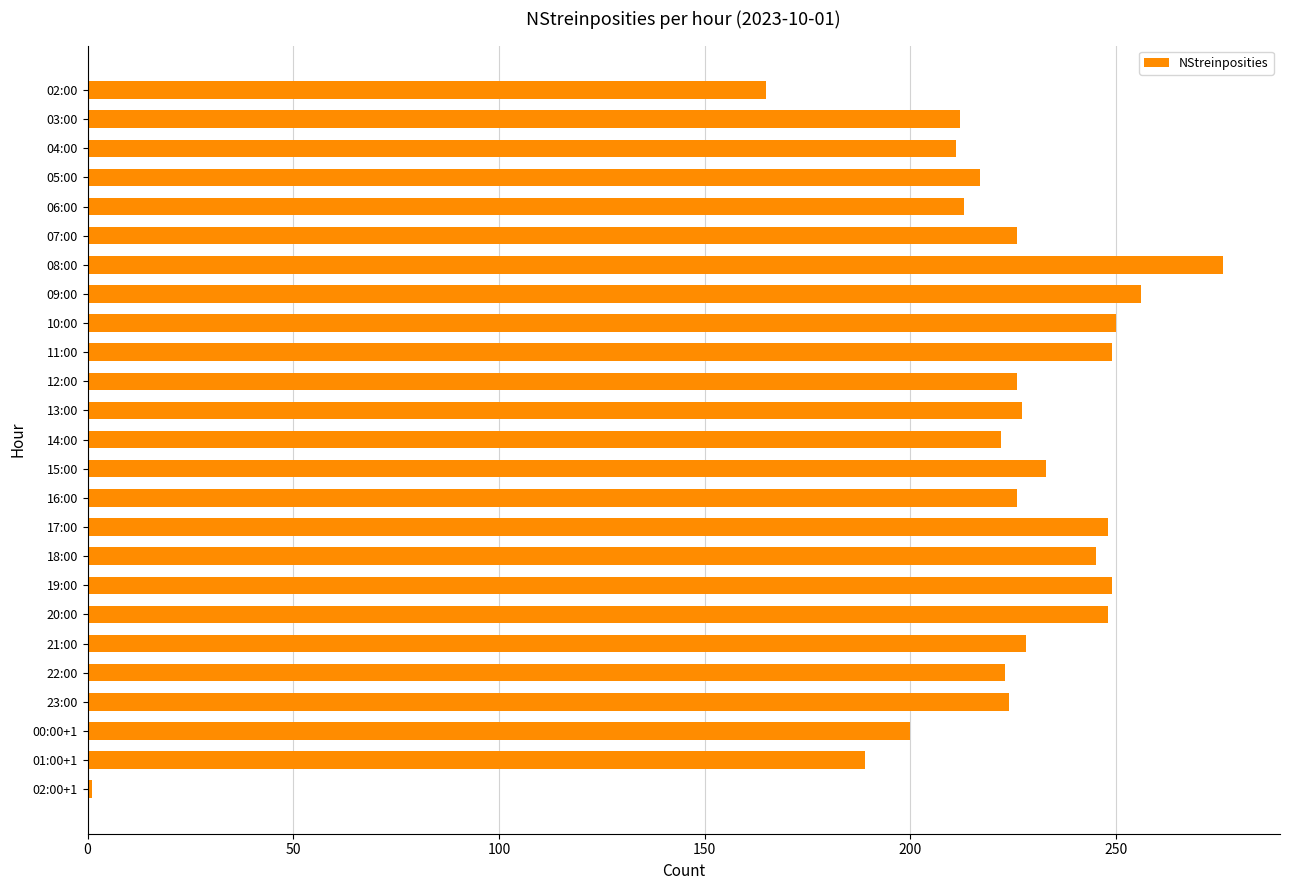

What is the label of the 15th bar from the top?

16:00